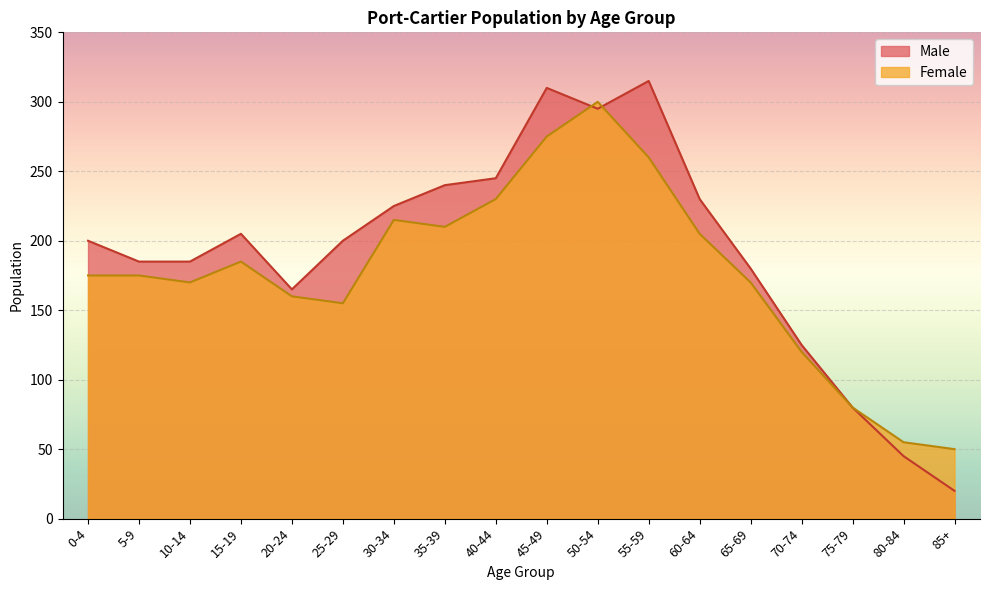

Reading left to right, what are all the values shown in this chart?

Male: 200	185	185	205	165	200	225	240	245	310	295	315	230	180	125	80	45	20
Female: 175	175	170	185	160	155	215	210	230	275	300	260	205	170	120	80	55	50